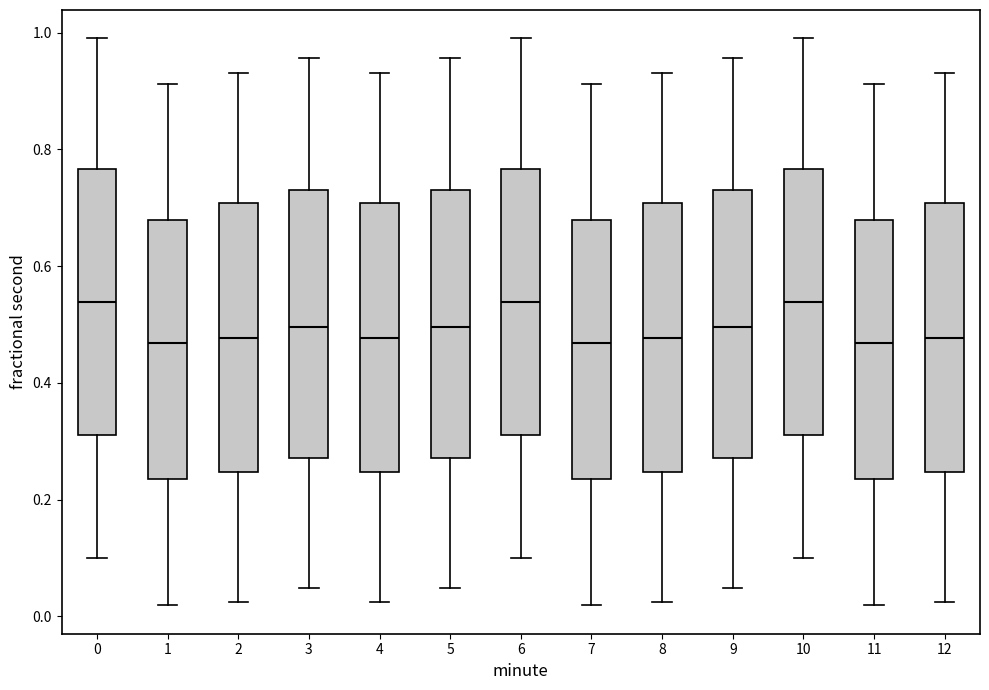

Where is the lower edge of the box at x = 4 on the y-axis? The values are not printed on the chart, so give them approximately, as read against the axis.

0.24